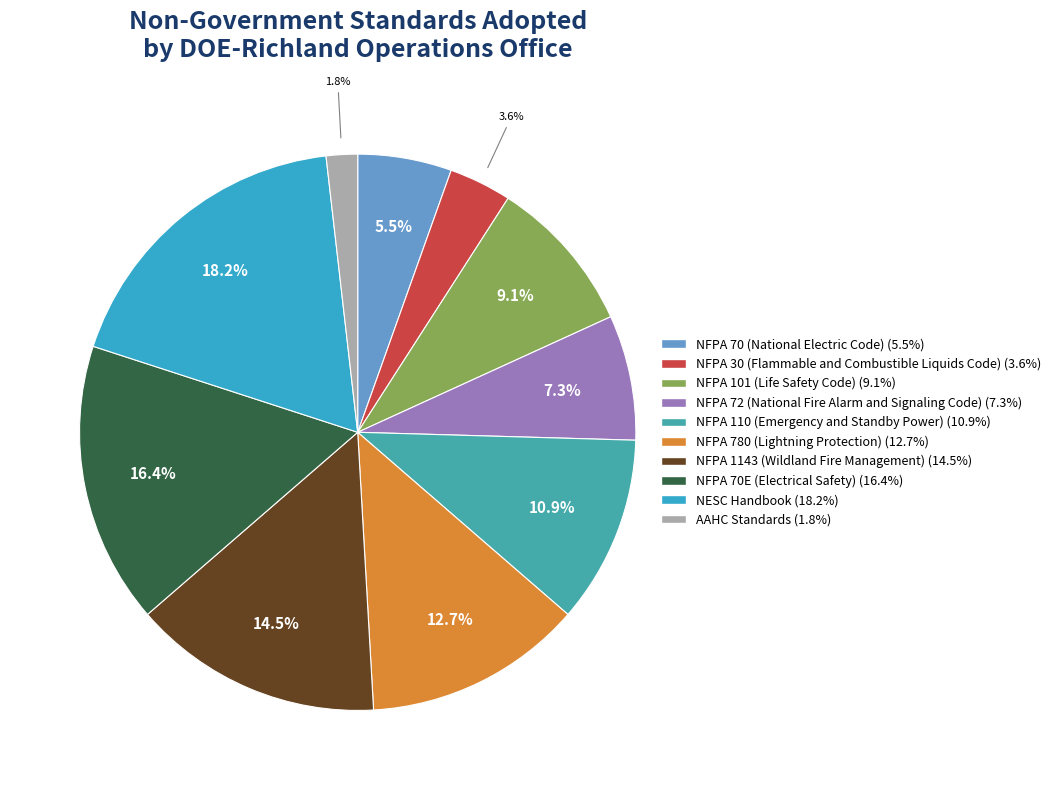

The NFPA 110 (Emergency and Standby Power) slice represents 11% of the pie. True or false?

True